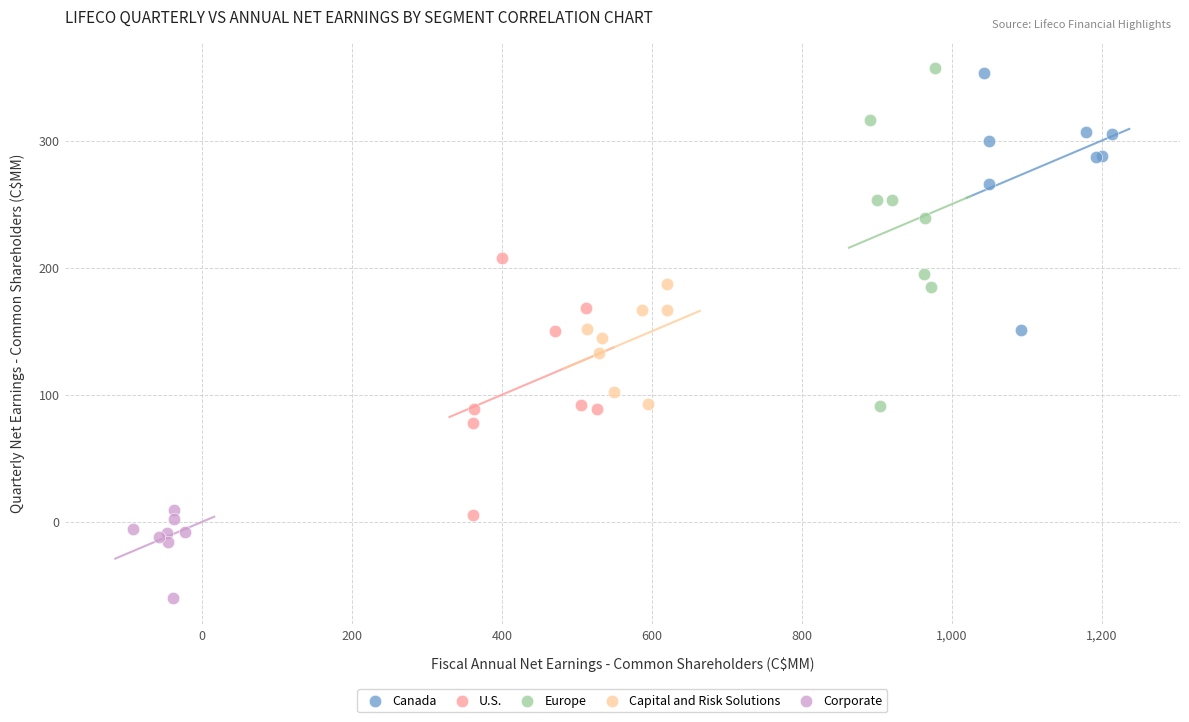

Which series reaches the minimum Y coordinate?

Corporate